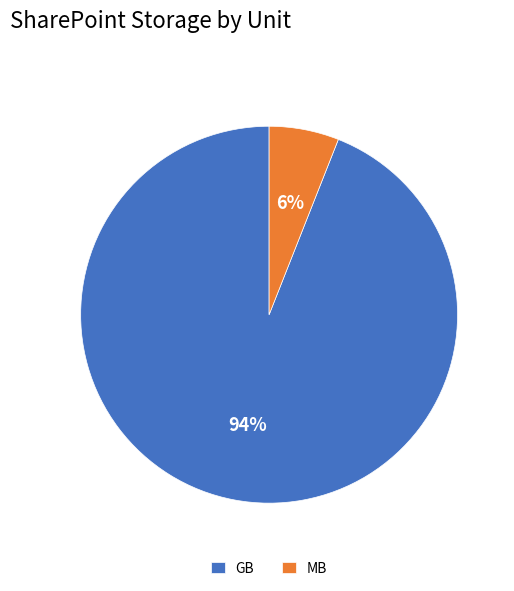

What percentage is the MB slice, to the nearest percent?

6%